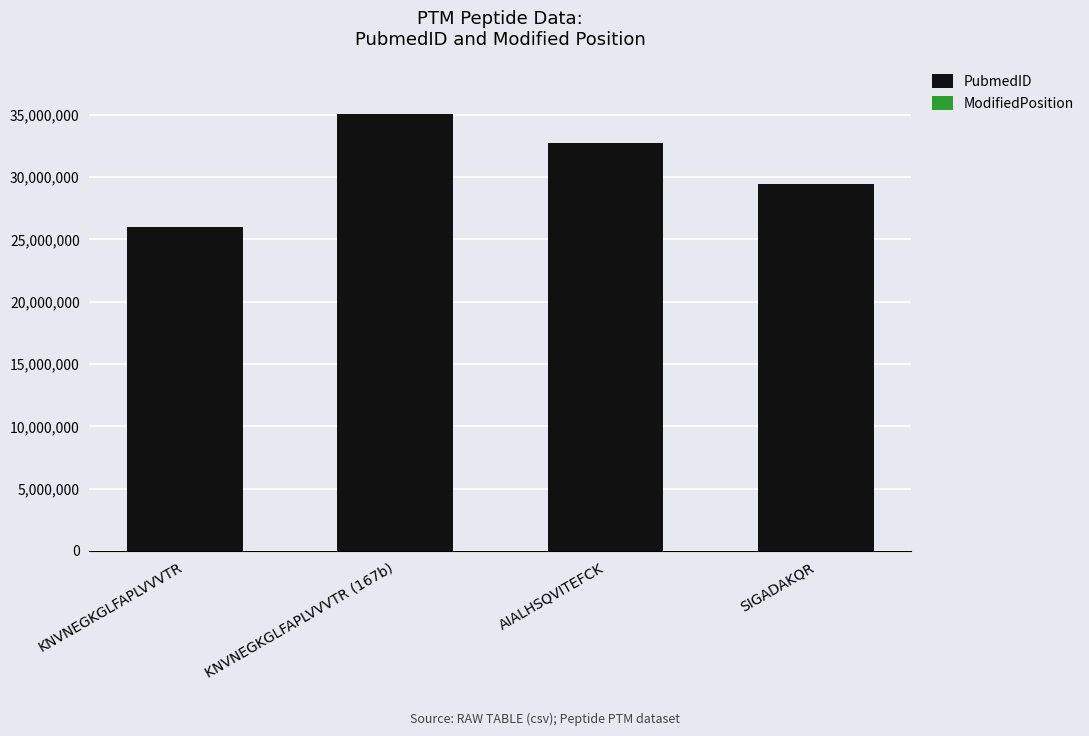

At which category is the sum across all series the highest?

KNVNEGKGLFAPLVVVTR (167b)